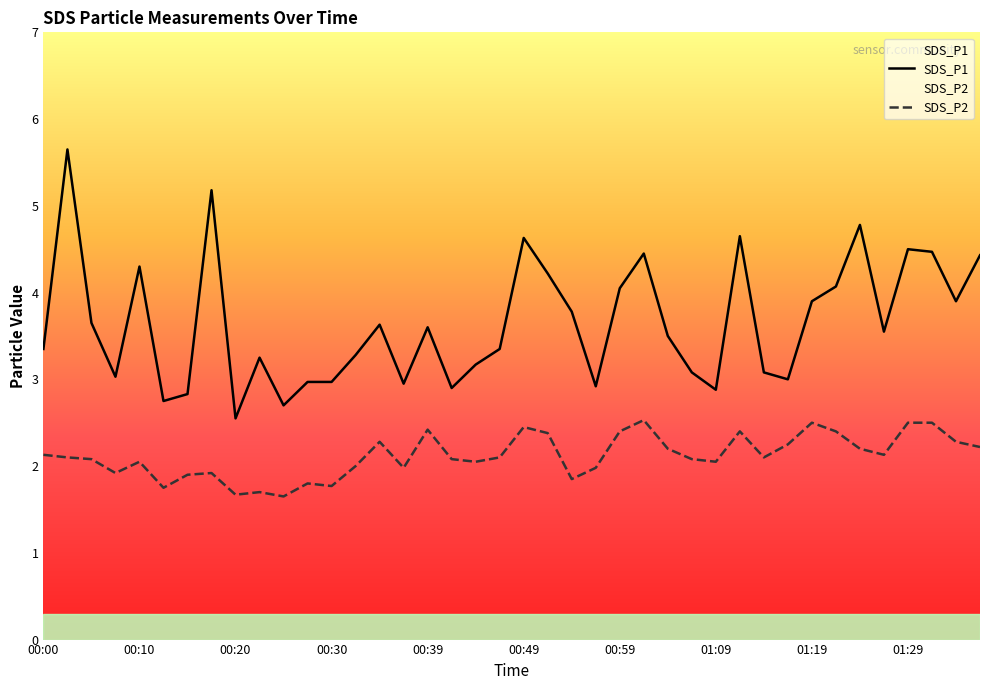

Which series has the largest total across all categories?

SDS_P1